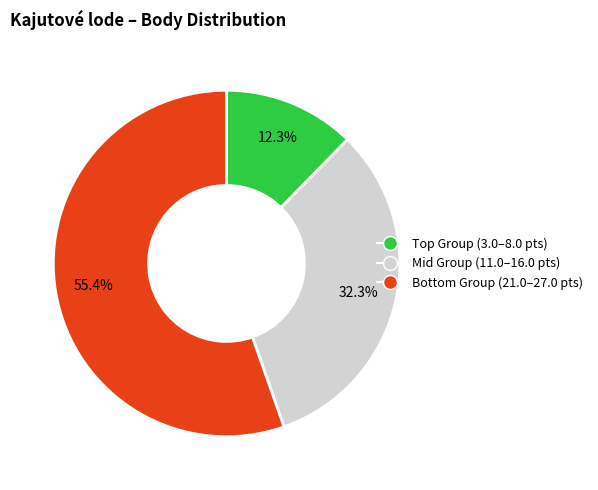

How many segments does this pie chart have?

3